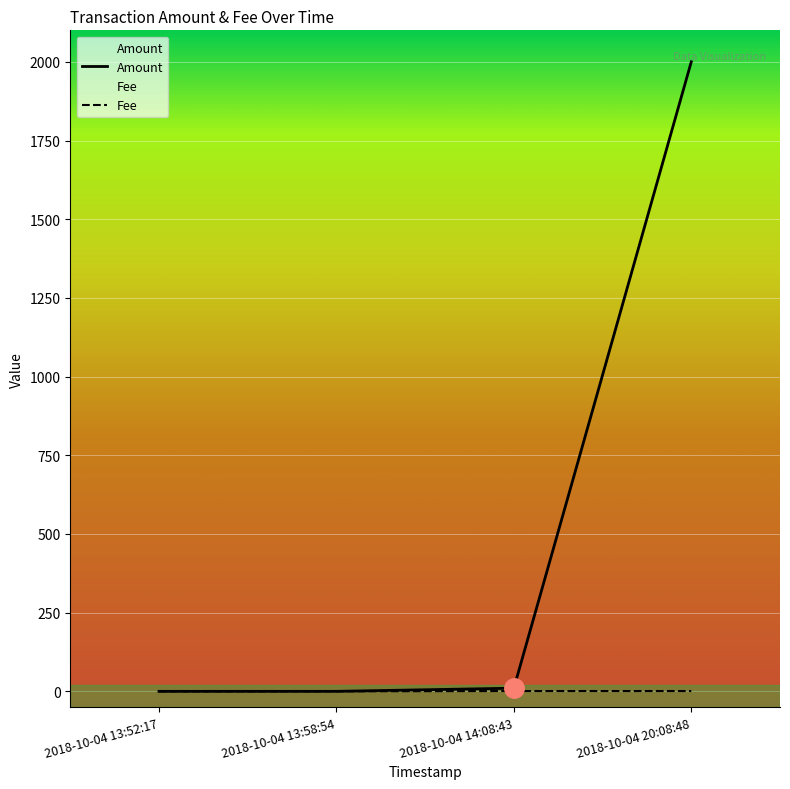

At 2018-10-04 13:52:17, list the series in order from largest to smallest.

Fee, Amount